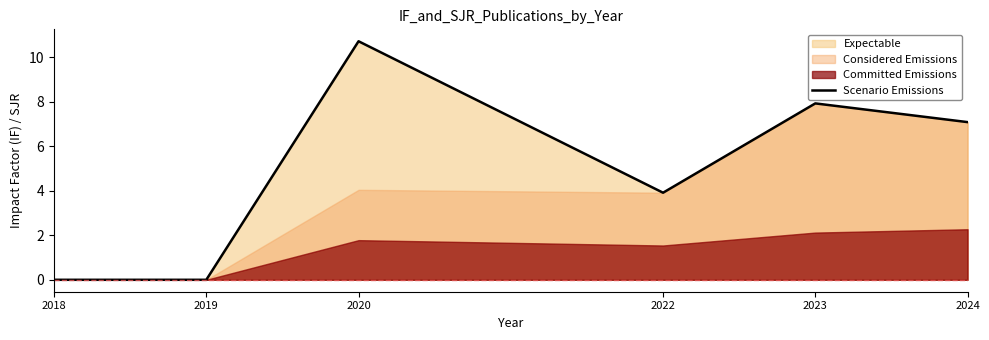

How many categories are shown in the chart?

6